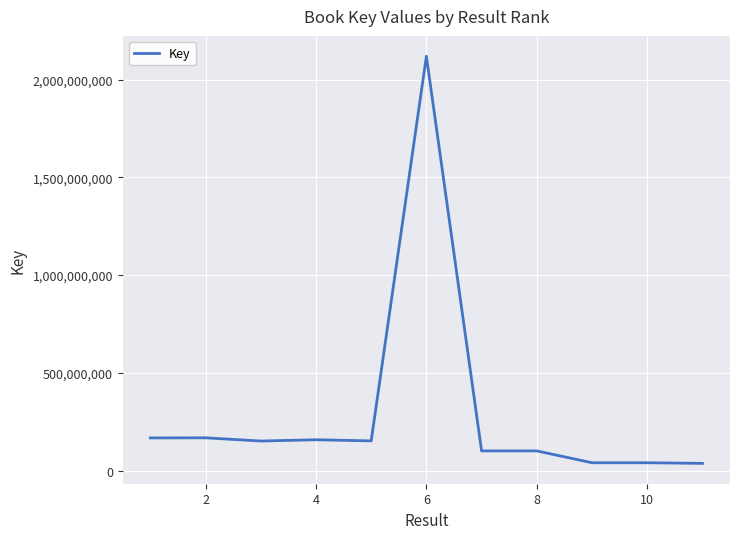

What is the greatest value displayed?

2120200436